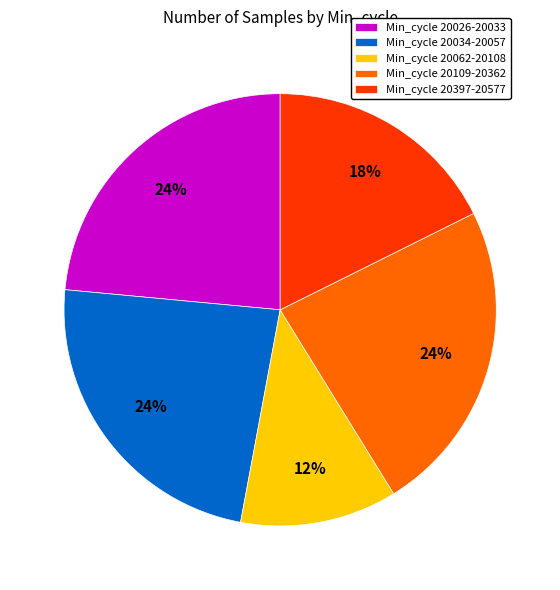

Does any single category account for the majority?

No